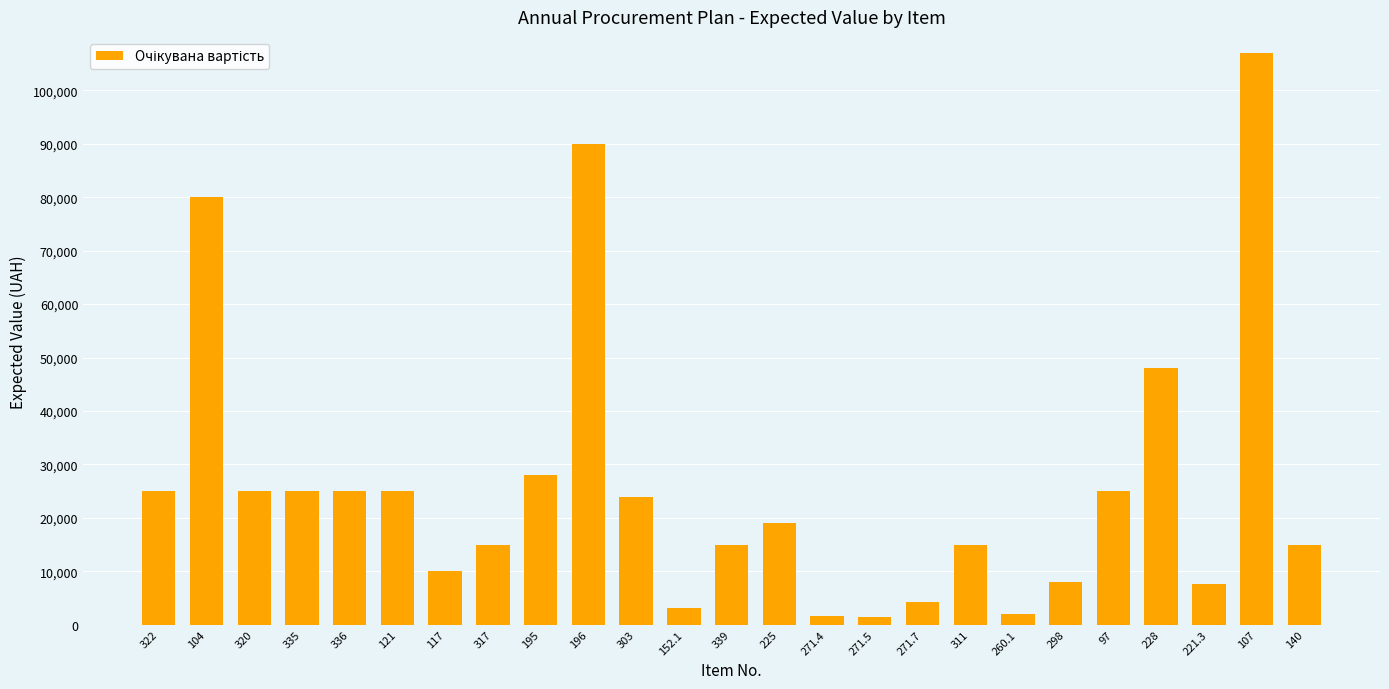

What is the difference between the maximum and minimum values?

105600